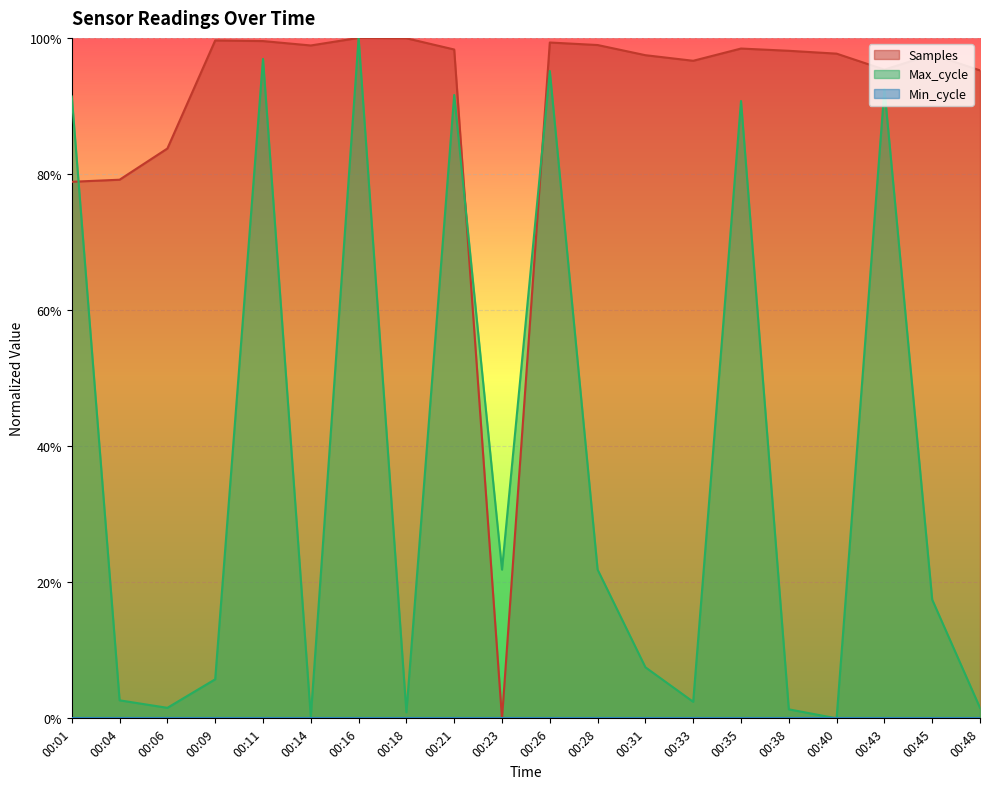

At which category does the chart reach its minimum across all series?

00:23